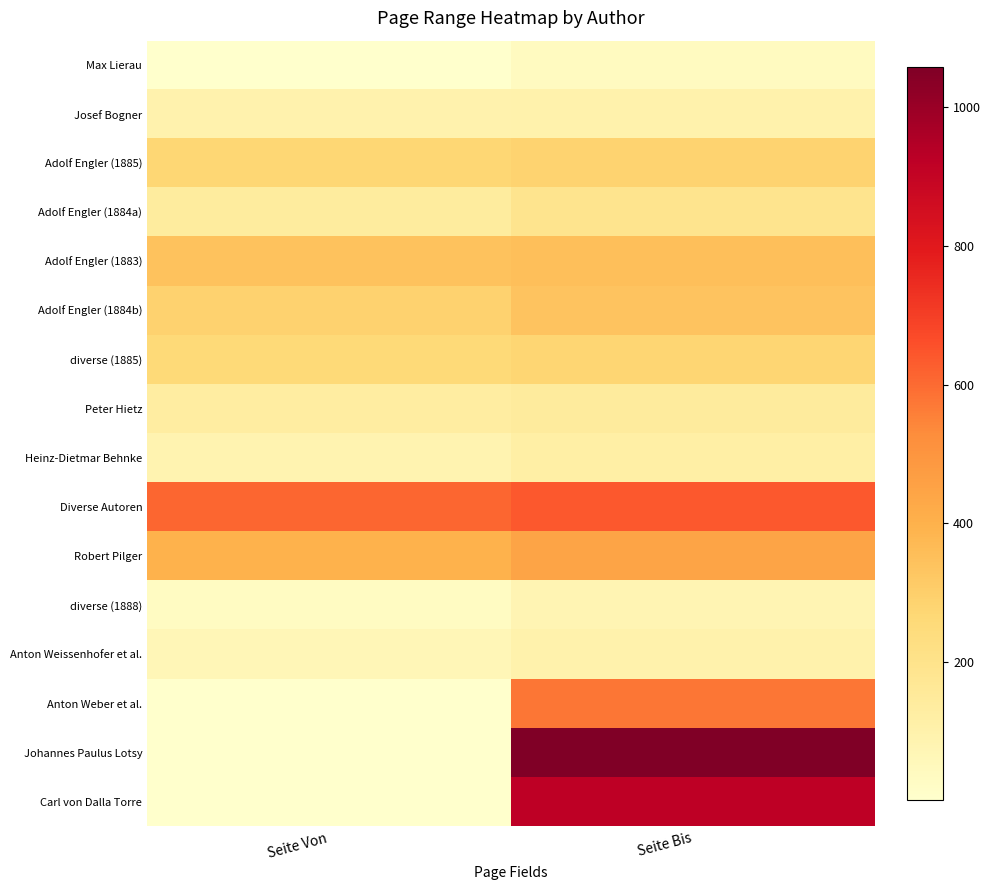

Reading left to right, what are all the values shown in this chart?

Max Lierau: Seite Von=1	Seite Bis=38
Josef Bogner: Seite Von=95	Seite Bis=98
Adolf Engler (1885): Seite Von=273	Seite Bis=285
Adolf Engler (1884a): Seite Von=141	Seite Bis=188
Adolf Engler (1883): Seite Von=341	Seite Bis=352
Adolf Engler (1884b): Seite Von=287	Seite Bis=336
diverse (1885): Seite Von=257	Seite Bis=274
Peter Hietz: Seite Von=129	Seite Bis=142
Heinz-Dietmar Behnke: Seite Von=87	Seite Bis=119
Diverse Autoren: Seite Von=609	Seite Bis=640
Robert Pilger: Seite Von=396	Seite Bis=443
diverse (1888): Seite Von=33	Seite Bis=78
Anton Weissenhofer et al.: Seite Von=65	Seite Bis=96
Anton Weber et al.: Seite Von=1	Seite Bis=575
Johannes Paulus Lotsy: Seite Von=1	Seite Bis=1058
Carl von Dalla Torre: Seite Von=1	Seite Bis=921